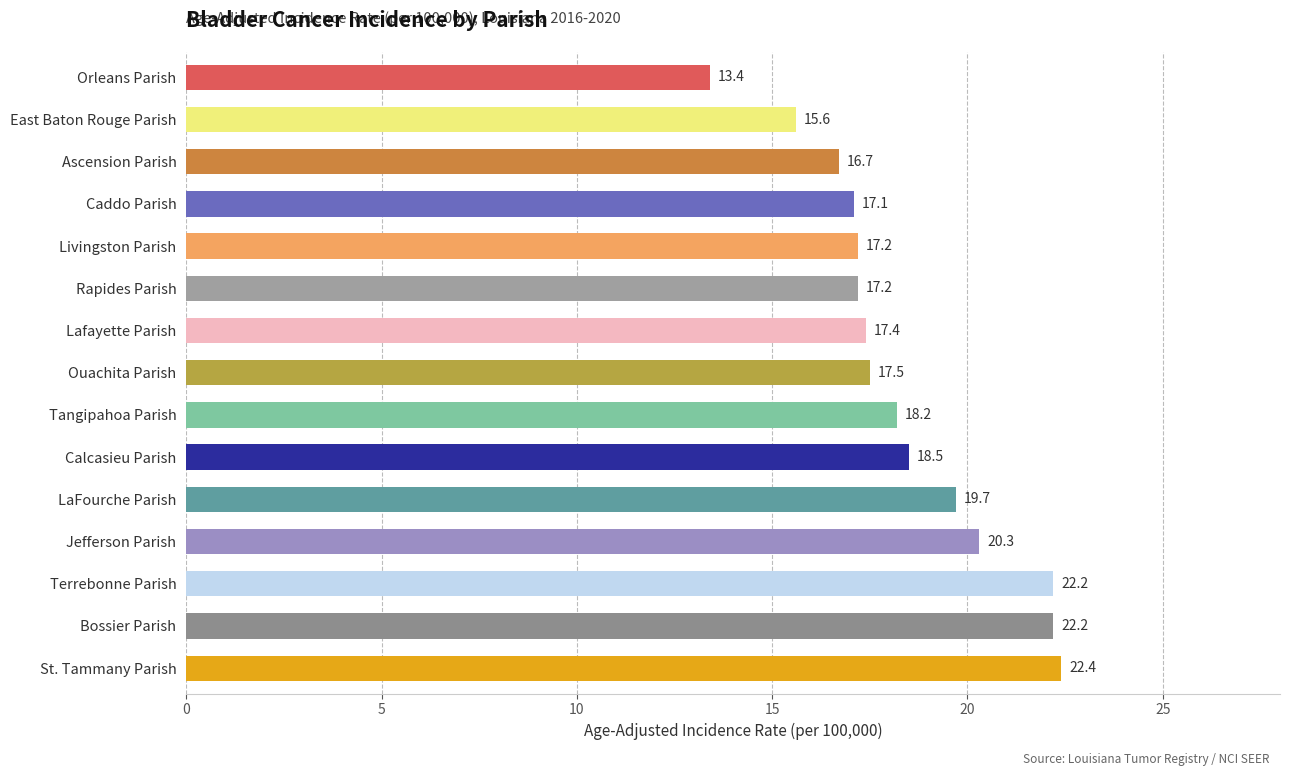

The value at Terrebonne Parish is 10.4. True or false?

False